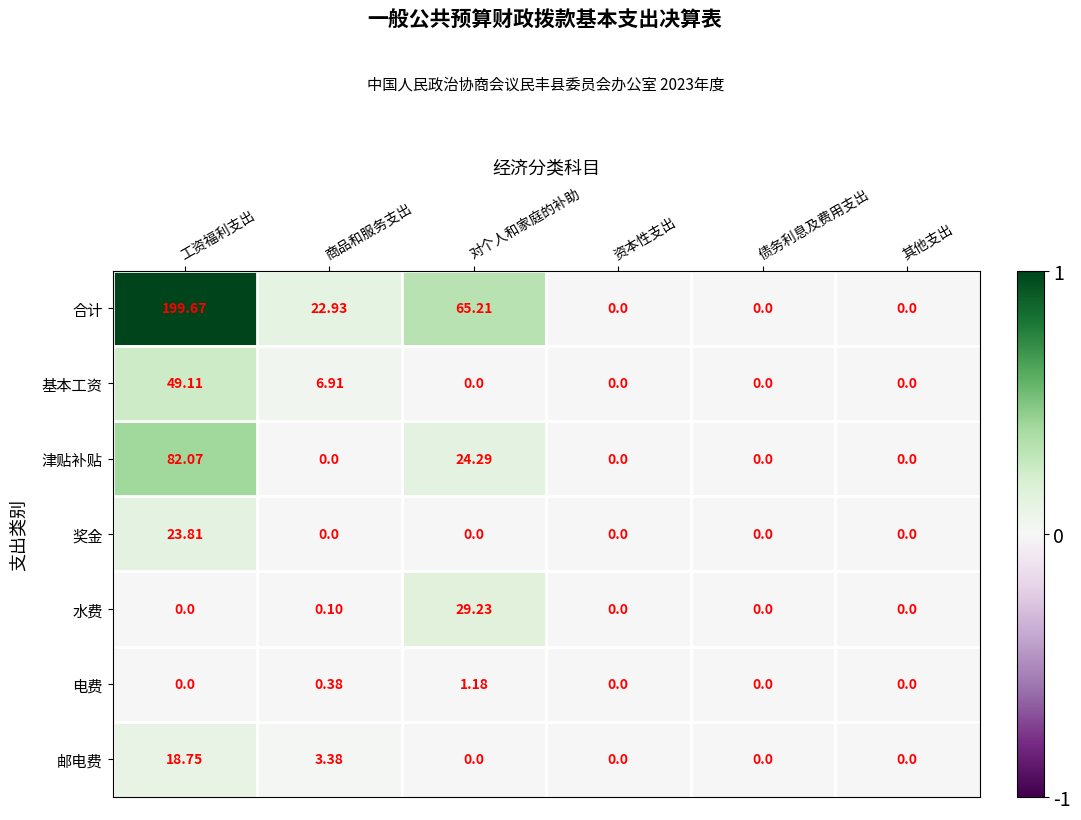

Which series changed the most between 商品和服务支出 and 资本性支出?

合计